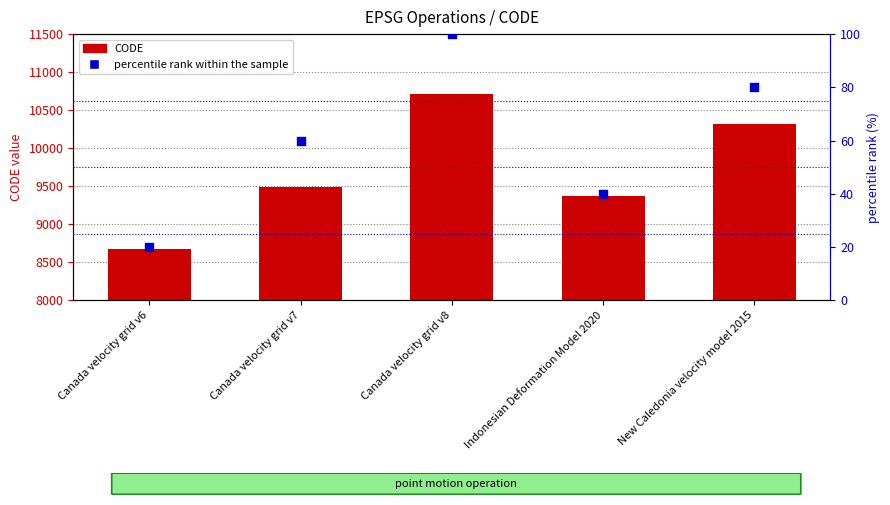

At how many categories does at least one series exceed 1009?

5